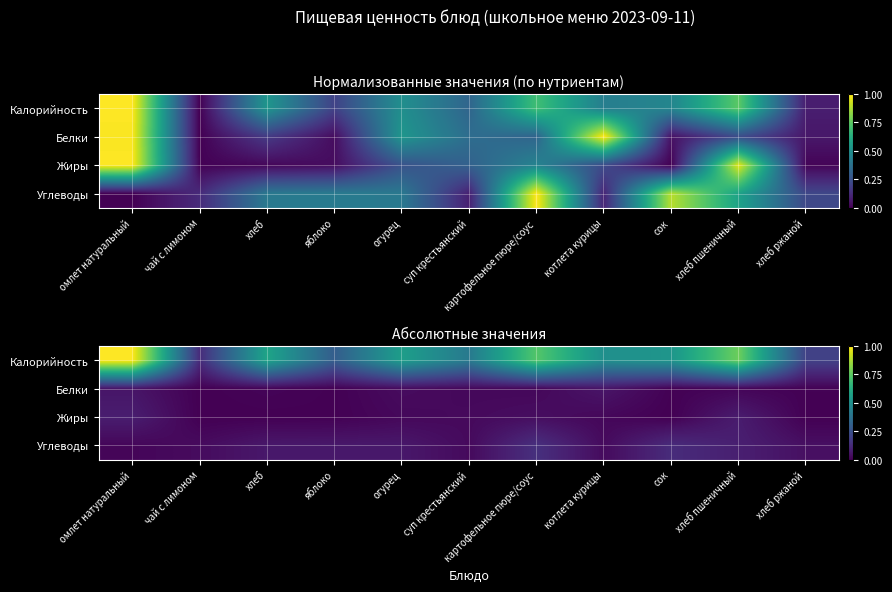

Rank the series at хлеб ржаной from lowest to highest value.

Жиры, Белки, Углеводы, Калорийность